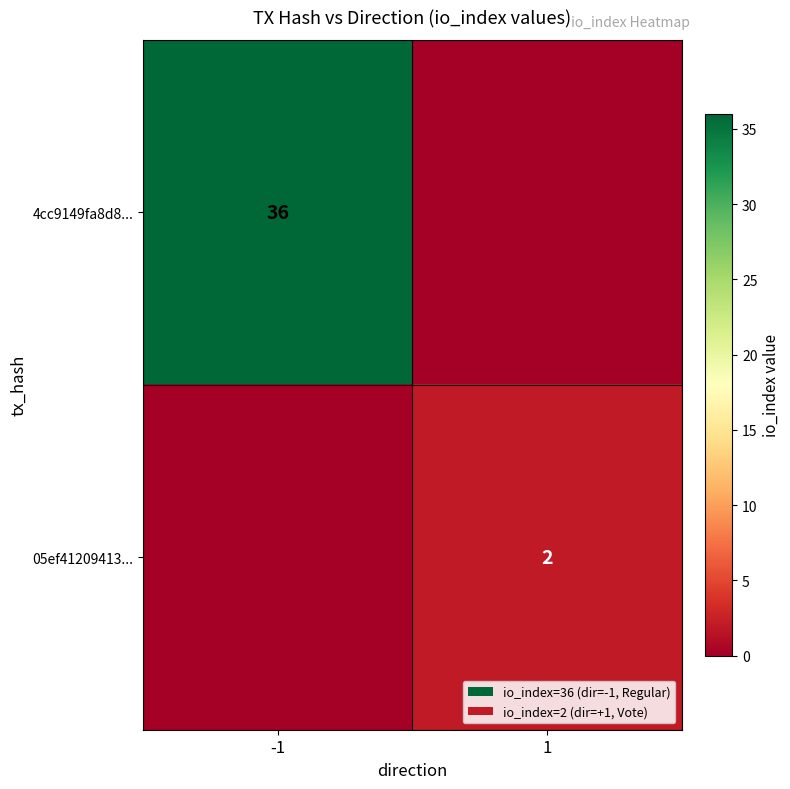

The value of 05ef41209413... at 1 is 1. True or false?

False